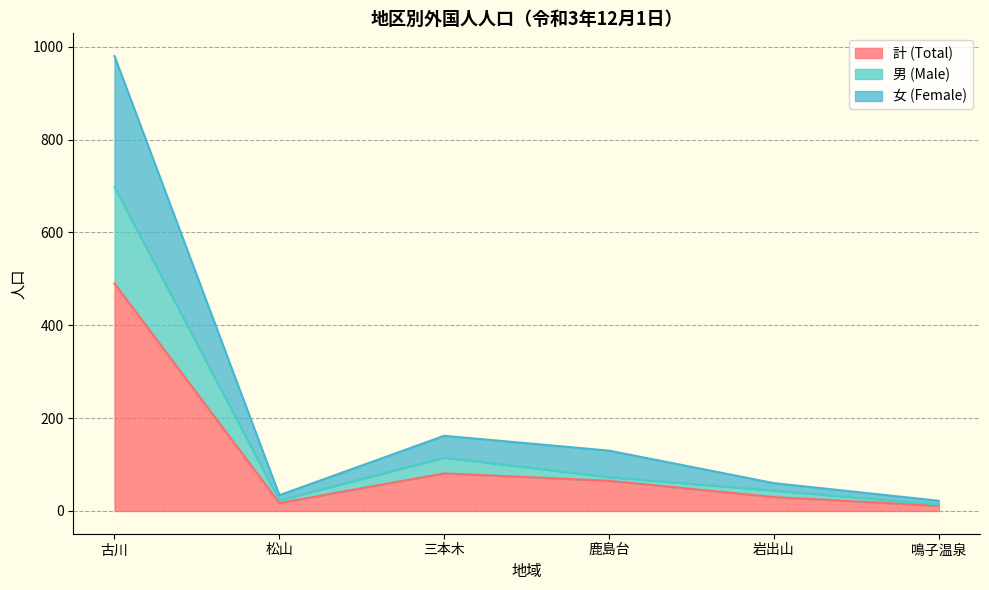

Reading left to right, what are all the values shown in this chart?

計 (Total): 古川=490	松山=17	三本木=81	鹿島台=65	岩出山=30	鳴子温泉=11
男 (Male): 古川=698	松山=23	三本木=115	鹿島台=73	岩出山=44	鳴子温泉=14
女 (Female): 古川=980	松山=34	三本木=162	鹿島台=130	岩出山=60	鳴子温泉=22